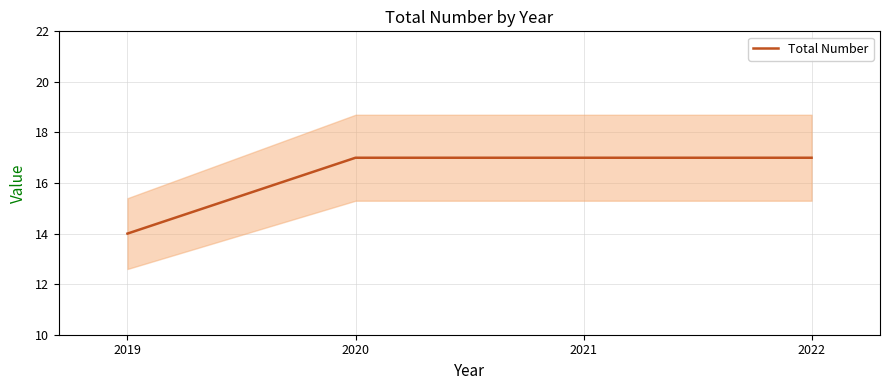

What is the average value?

16